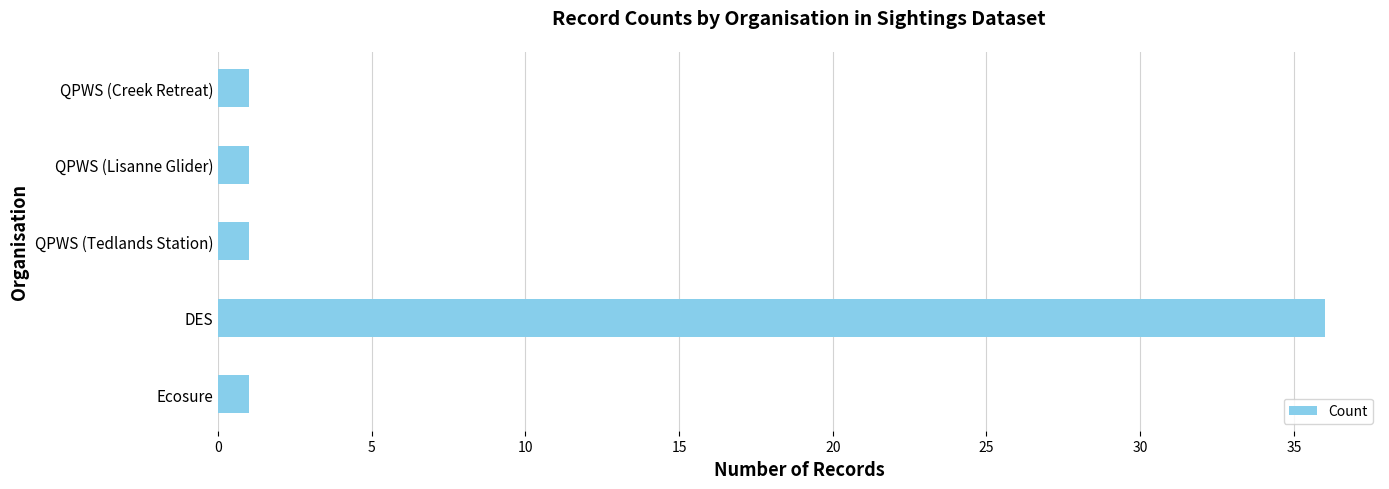

True or false: the data shows 56 at DES.

False